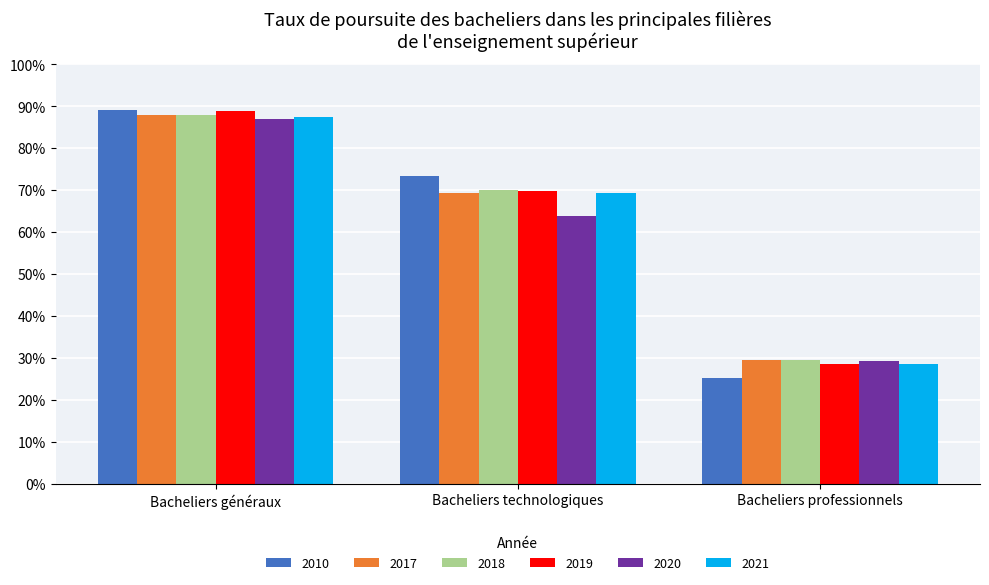

At which category does the chart reach its peak across all series?

Bacheliers généraux